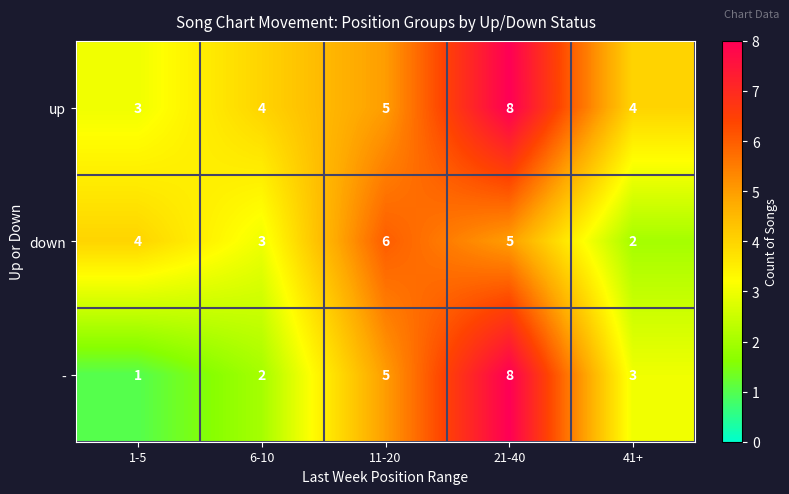

At which label is down closest to 4?

1-5